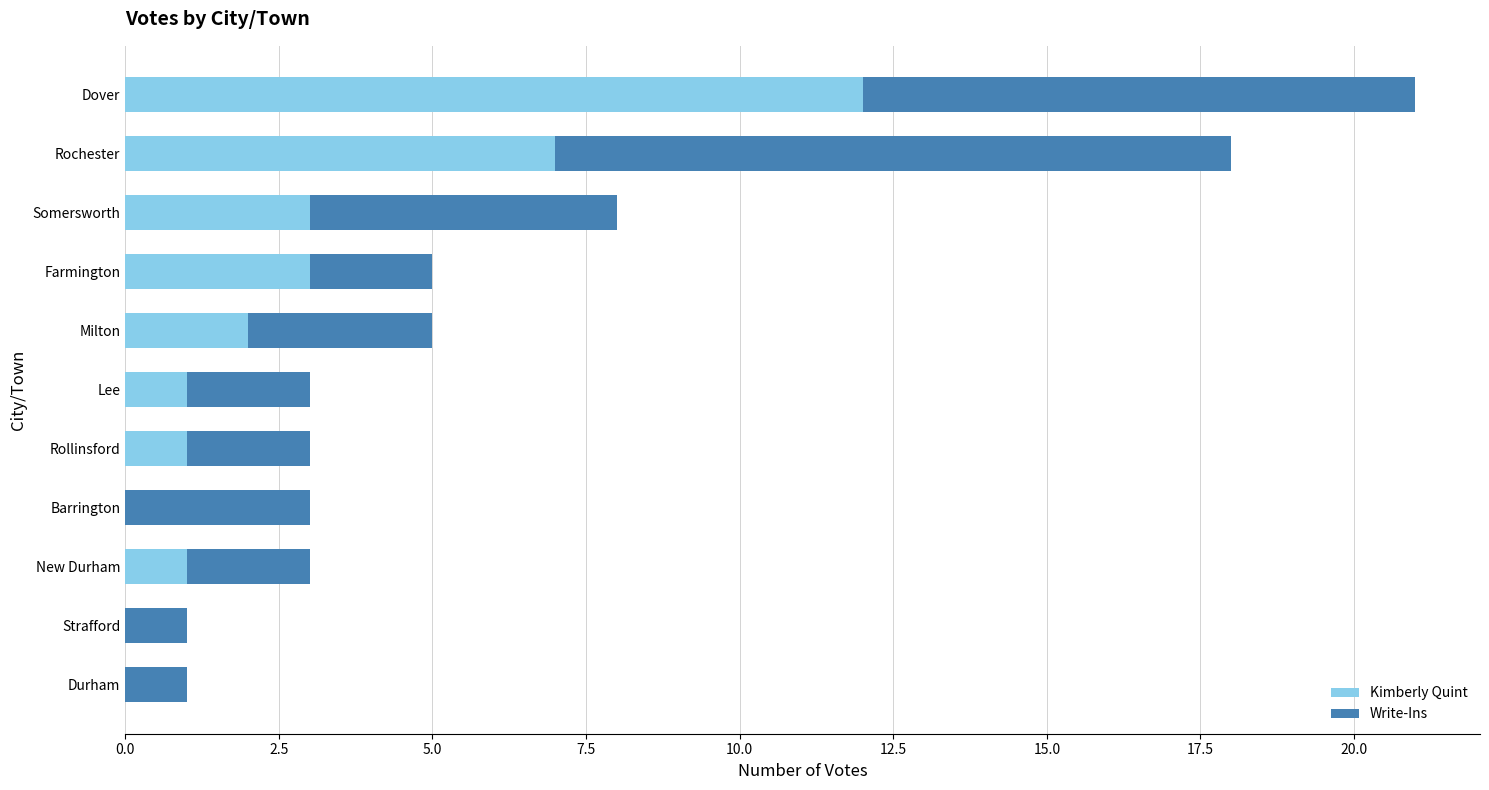

At which category is the sum across all series the highest?

Dover